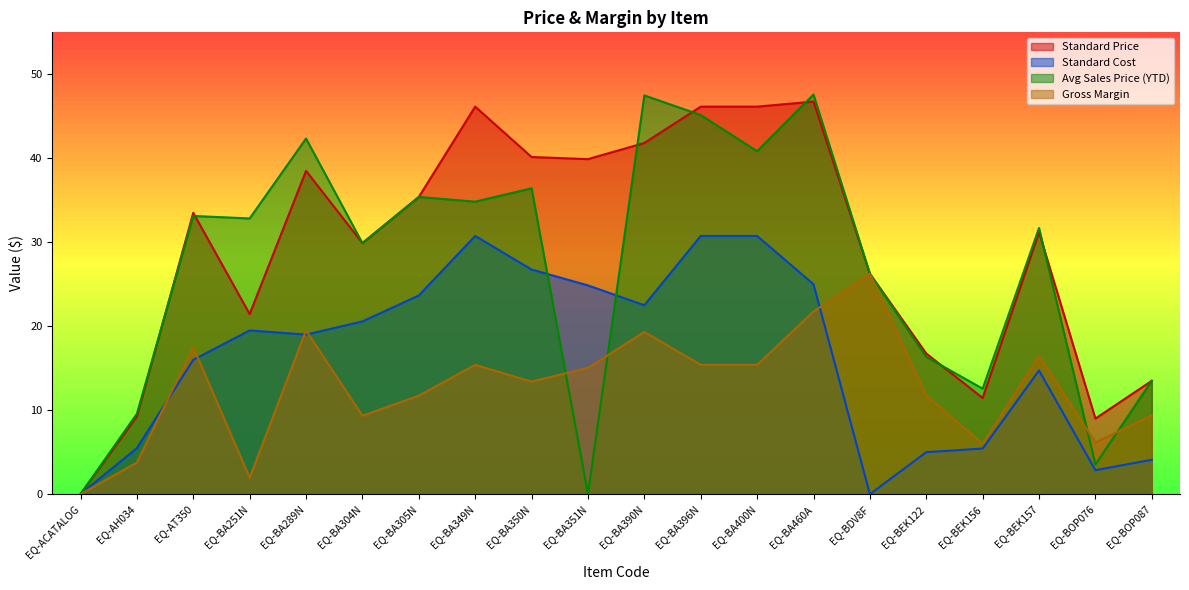

The value of Avg Sales Price (YTD) at EQ-BA351N is -22.7. True or false?

False